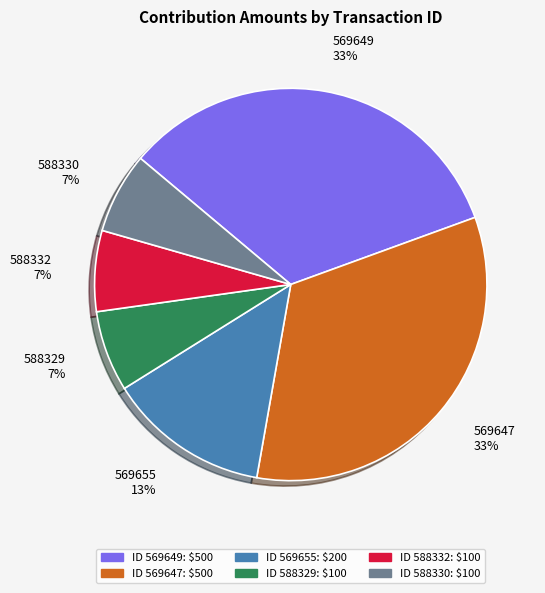

What is the ratio of the value at 569647 33% to the value at 569649 33%?

1.0